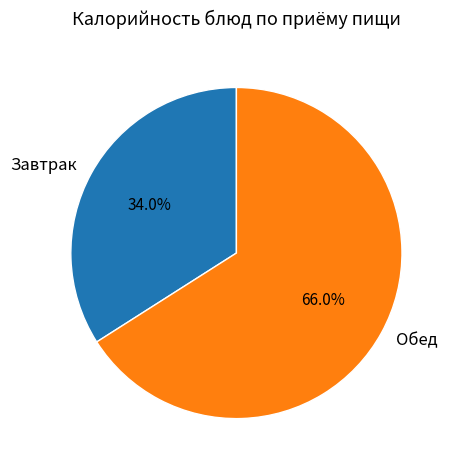

Which category has the biggest portion of the pie?

Обед